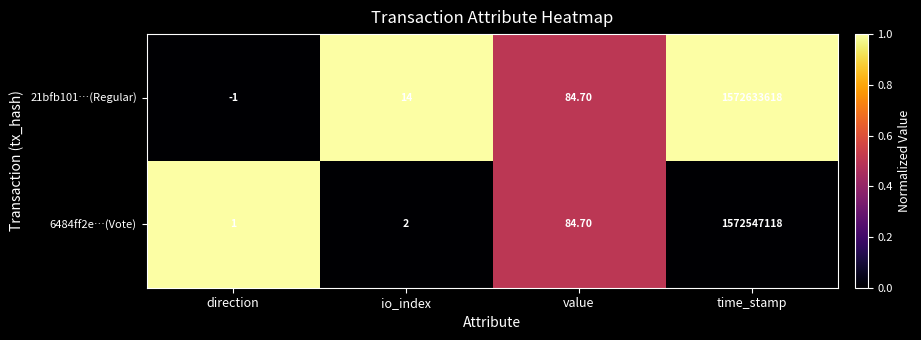

At which label is 6484ff2e…(Vote) closest to 786273559?

value